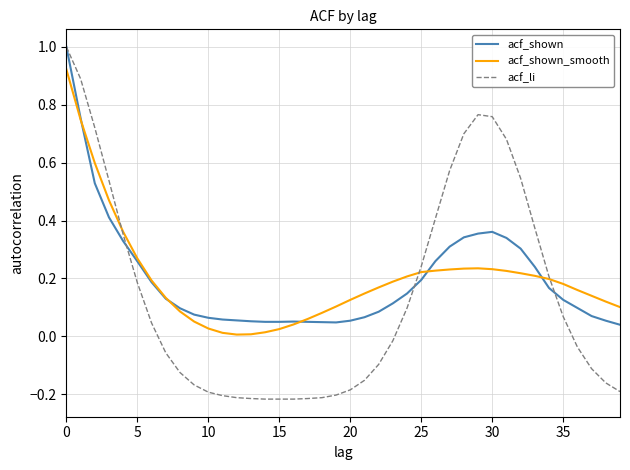

What is the greatest value displayed?

1.0